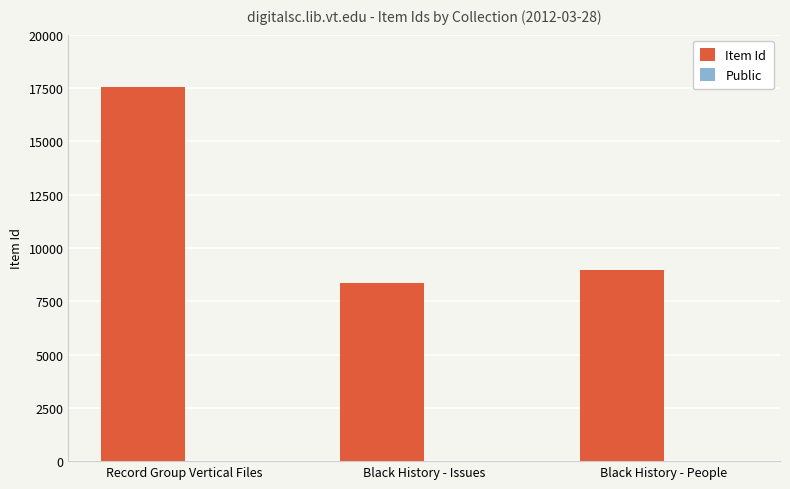

What is the maximum value for Item Id?

17548